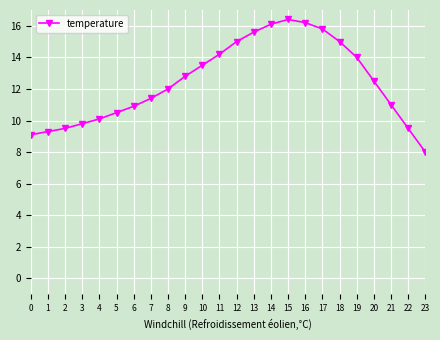

What is the greatest value displayed?

16.4